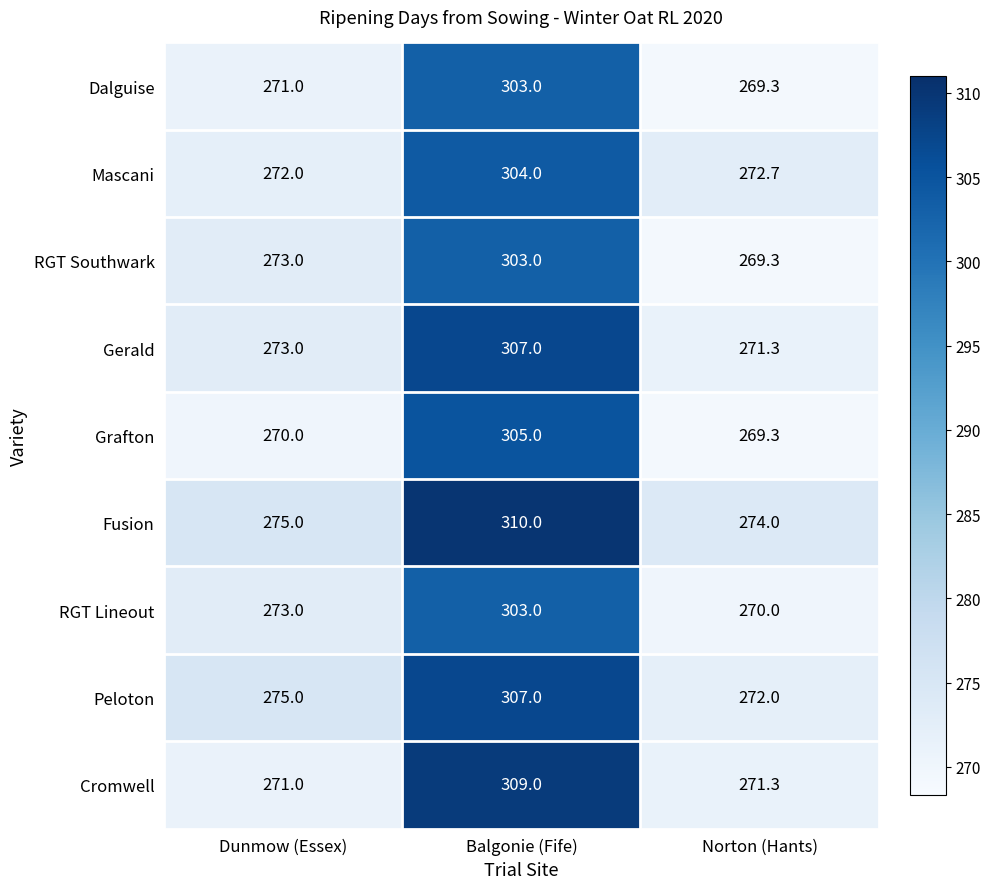

At how many categories does at least one series exceed 308?

1